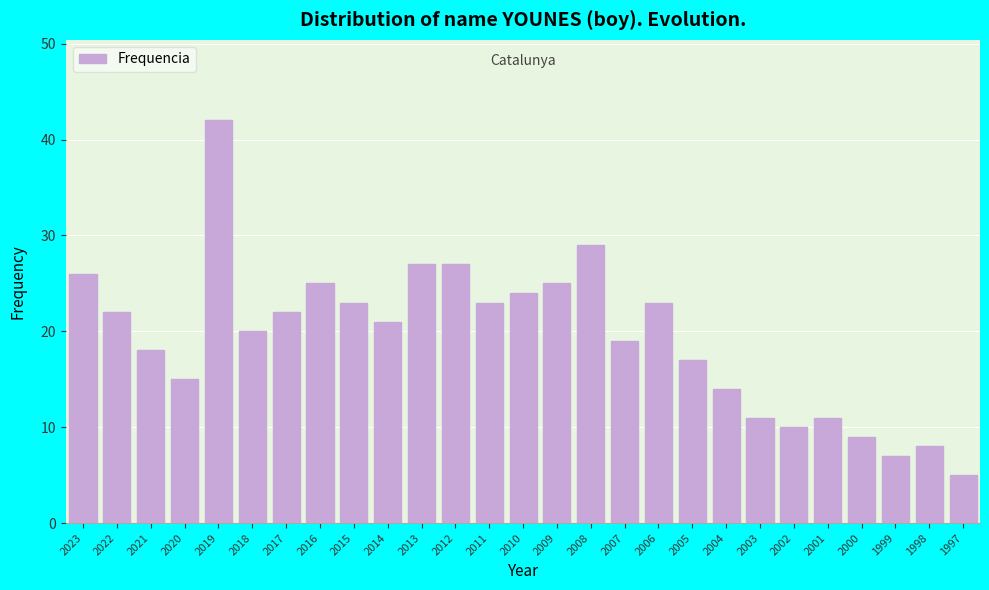

Reading right to left, extract all data points from this chart.

5	8	7	9	11	10	11	14	17	23	19	29	25	24	23	27	27	21	23	25	22	20	42	15	18	22	26